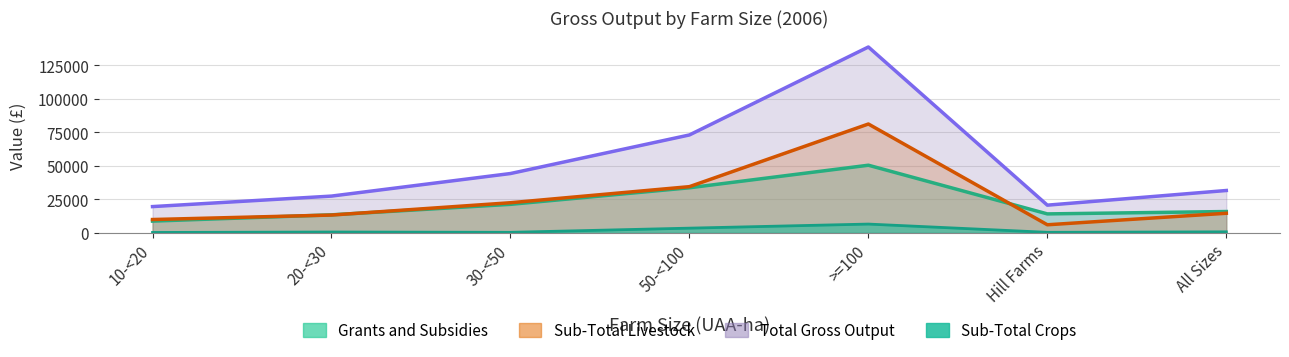

Which series has the largest total across all categories?

Total Gross Output